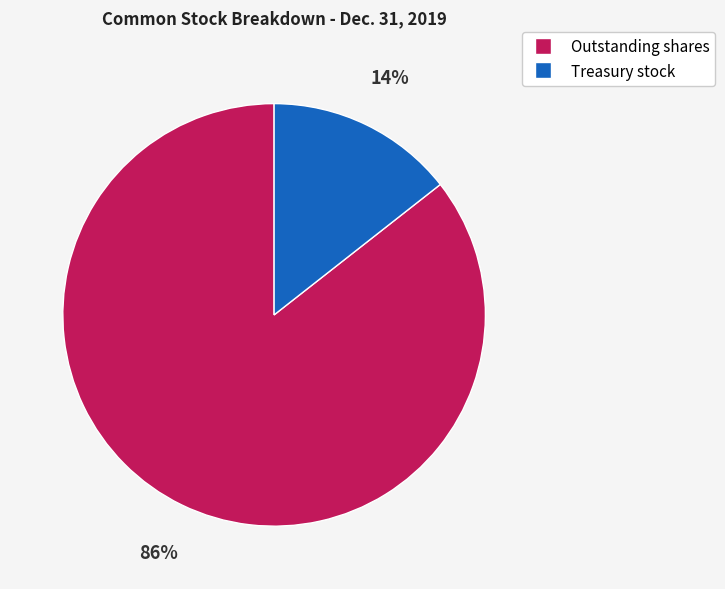

Between Outstanding shares and Treasury stock, which is larger?

Outstanding shares